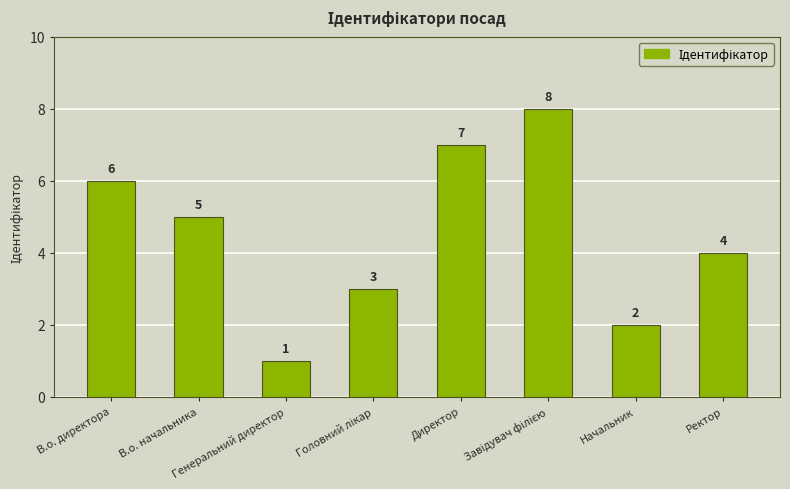

What is the sum of all values?

36